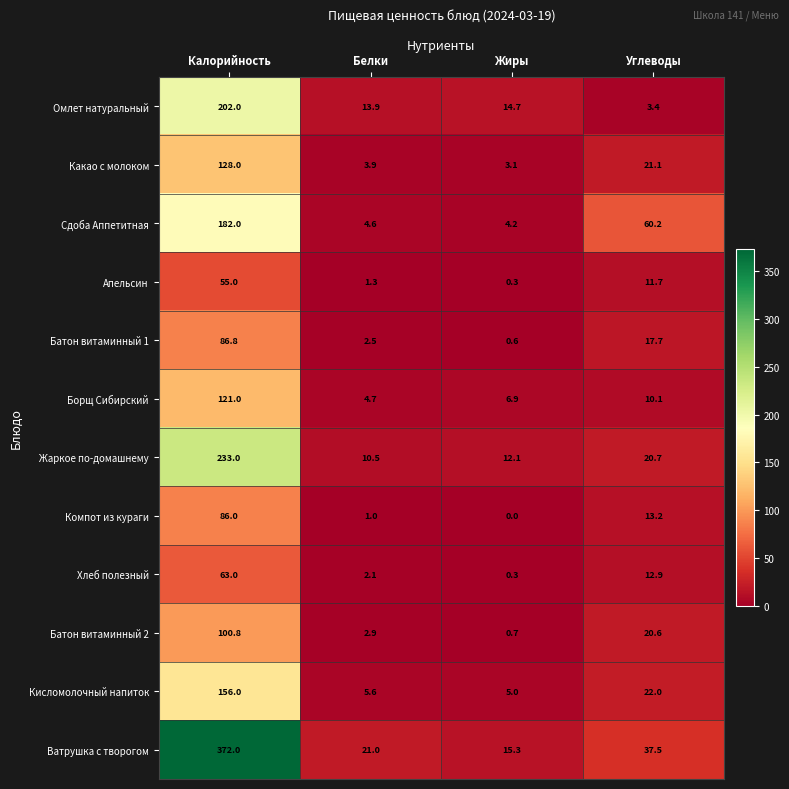

At which label is Сдоба Аппетитная closest to 93?

Углеводы